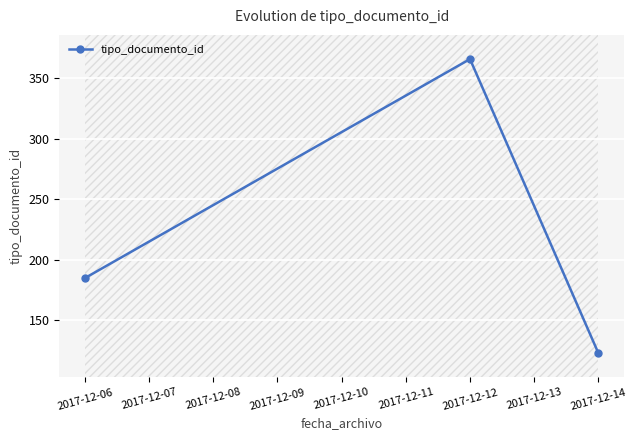

What is the average value?

225